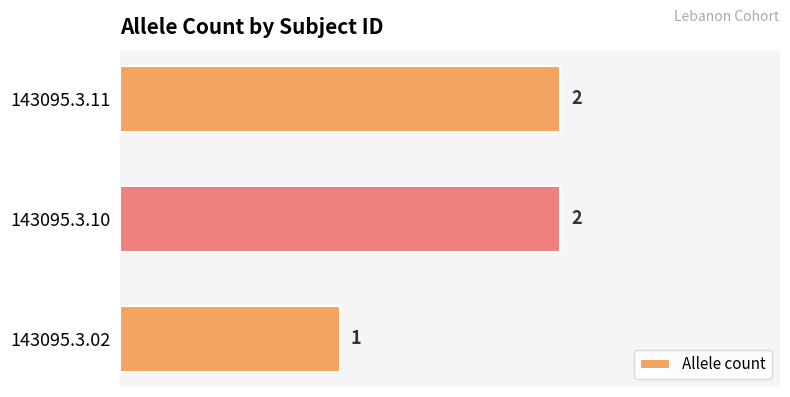

What is the sum of the values at 143095.3.11 and 143095.3.10?

4